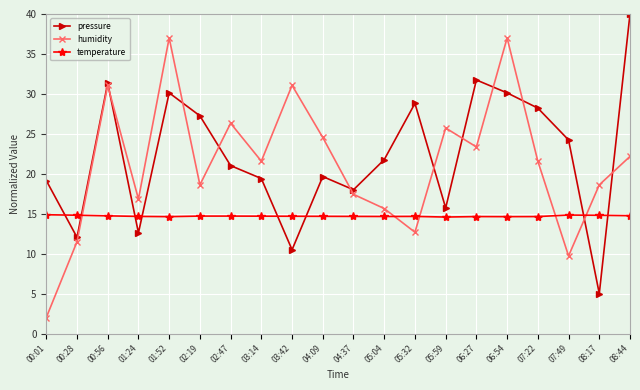

Rank the series at 00:01 from lowest to highest value.

humidity, temperature, pressure